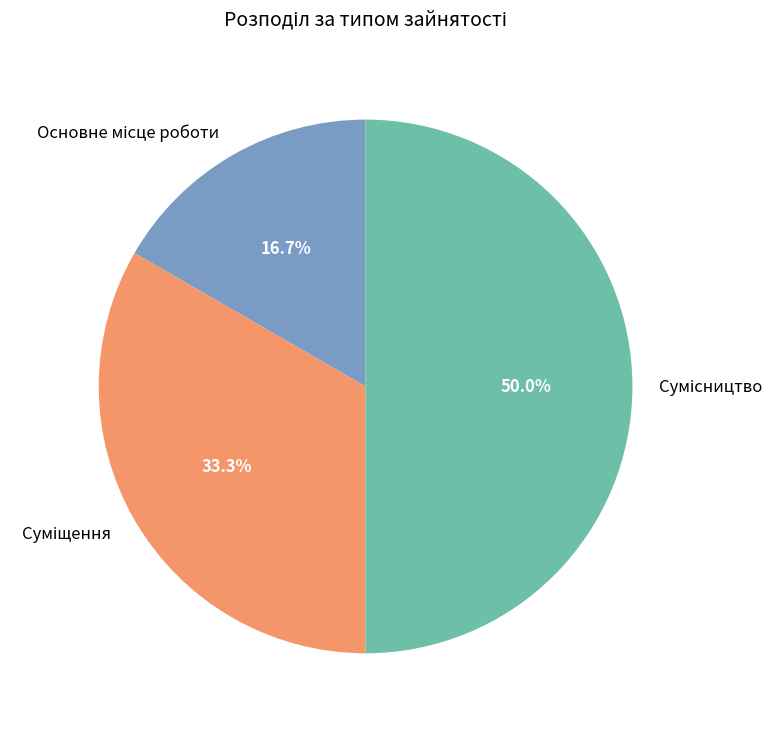

To the nearest percent, what percentage of the pie is Основне місце роботи?

17%